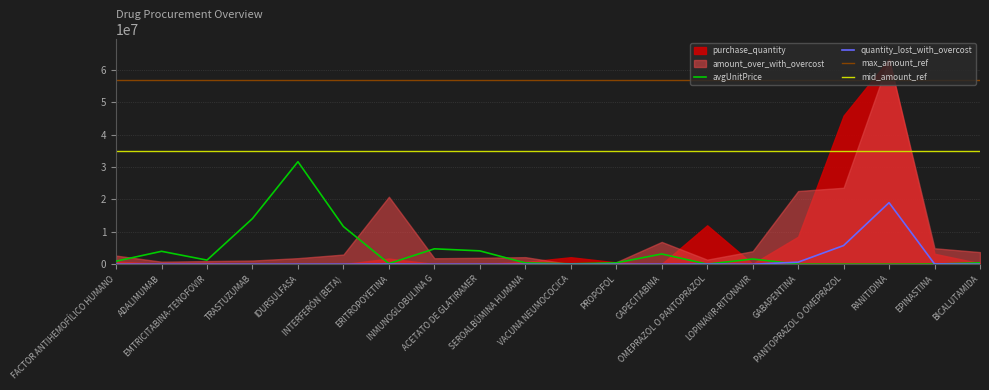

What is the label of the 17th point from the left?

PANTOPRAZOL O OMEPRAZOL